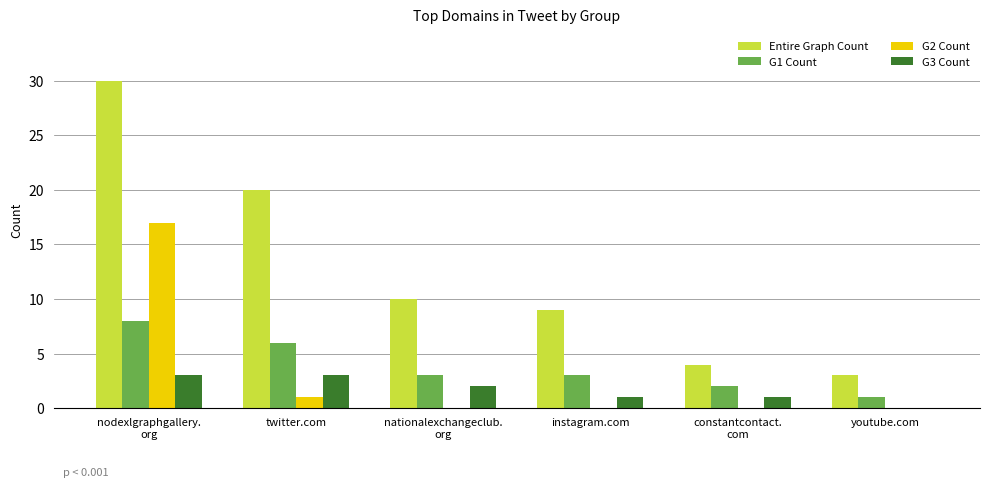

Which series has the largest total across all categories?

Entire Graph Count